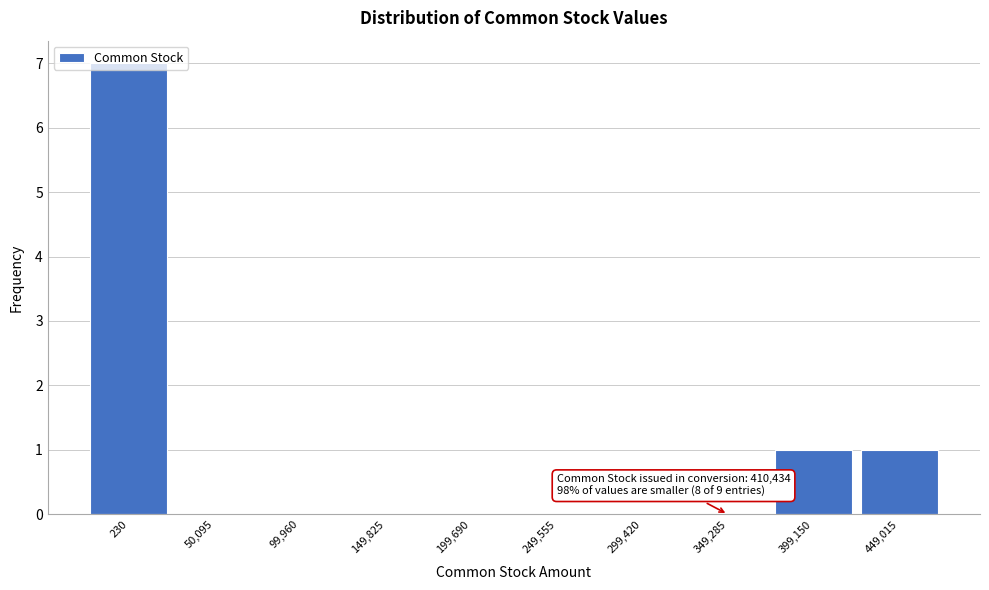

What is the maximum value shown in the chart?

7